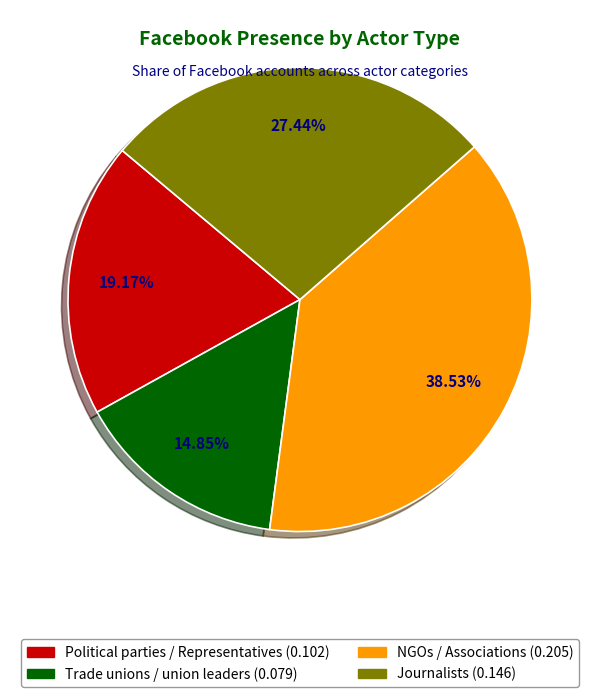

Combined, do Journalists and Trade unions / union leaders account for over 50%?

No